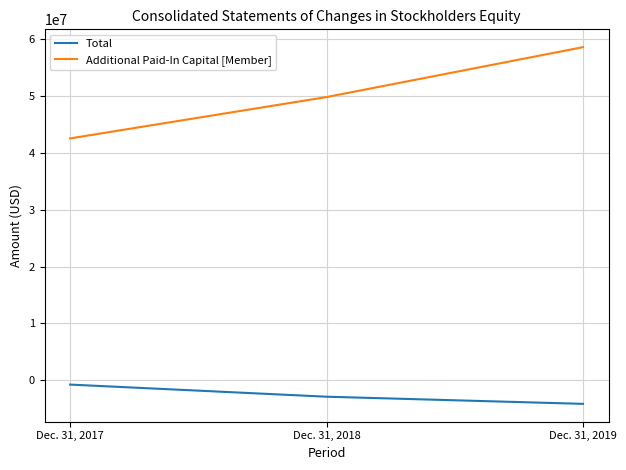

The value of Total at Dec. 31, 2018 is -2905407. True or false?

True